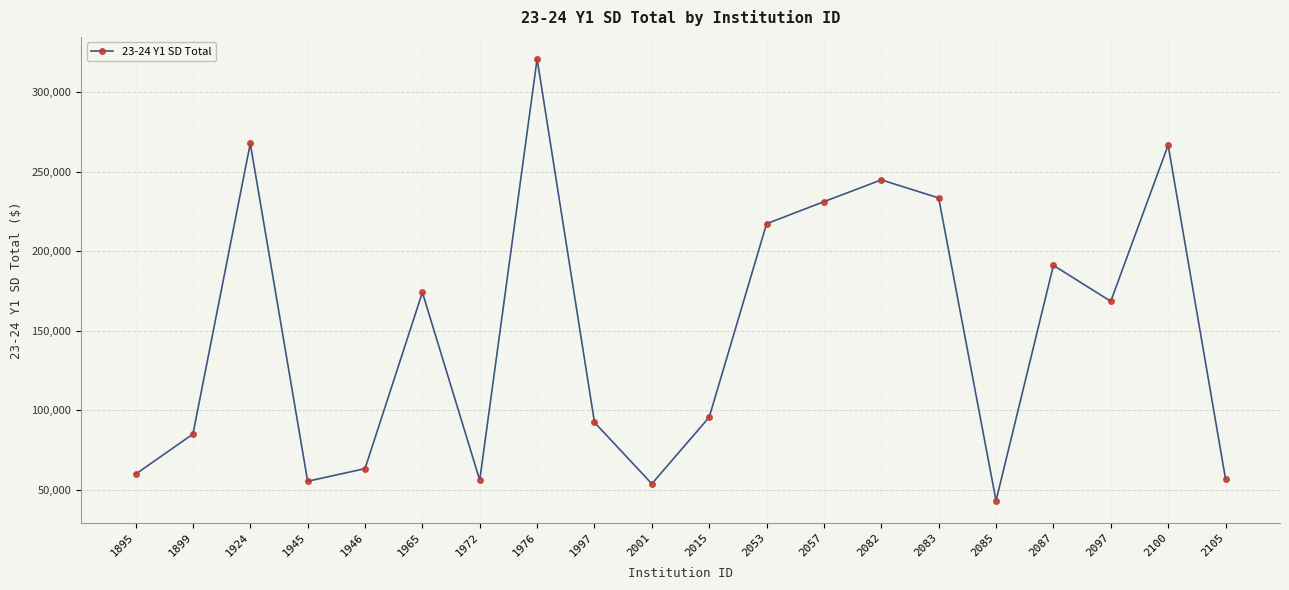

What is the minimum value shown in the chart?

43147.9